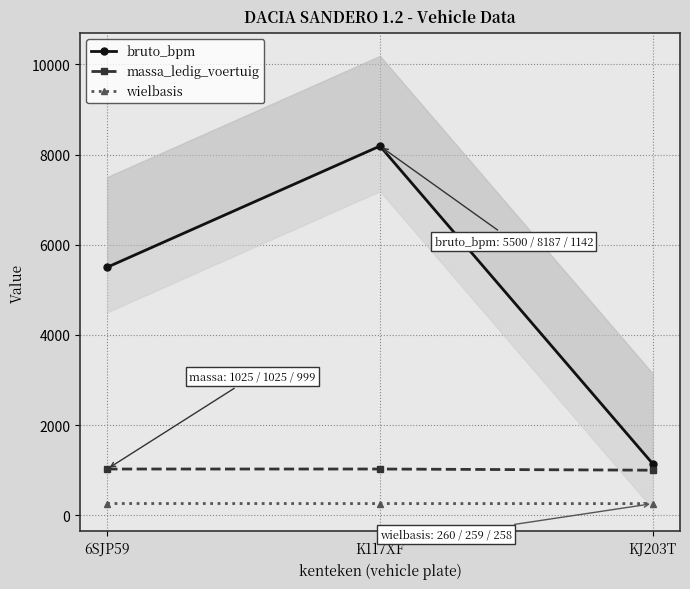

The value of wielbasis at K117XF is 259. True or false?

True